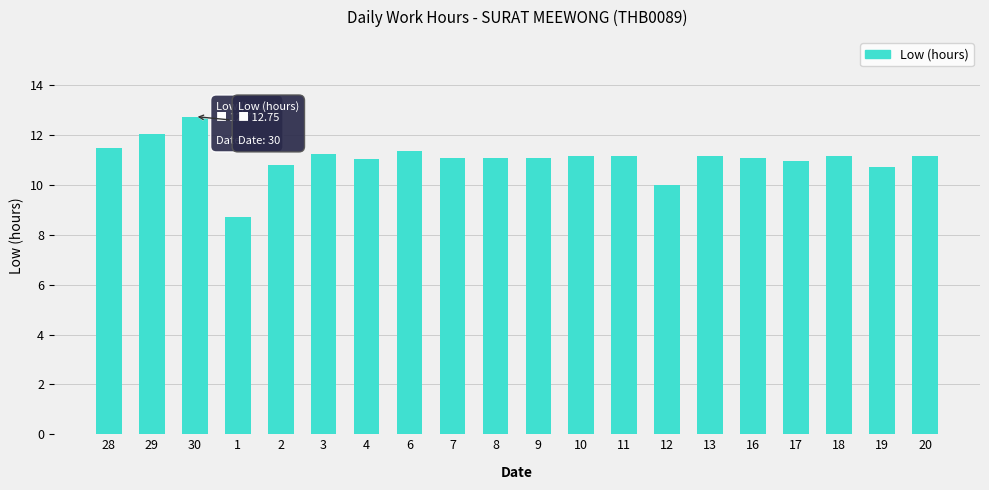

At which label is the value closest to 10?

12